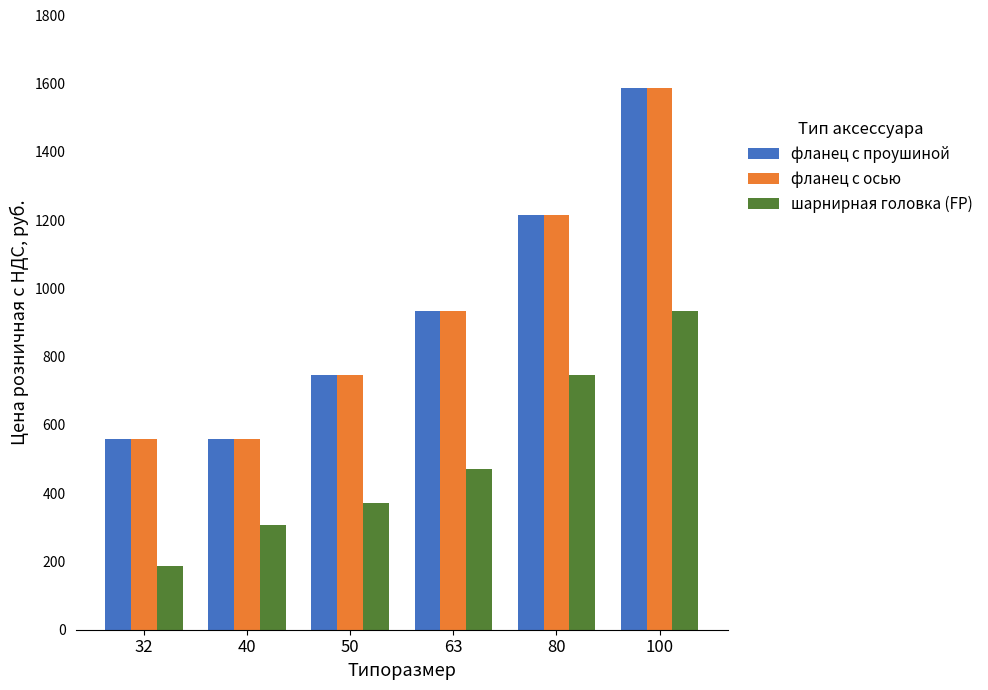

What is the difference between the highest and lowest values at 63?

463